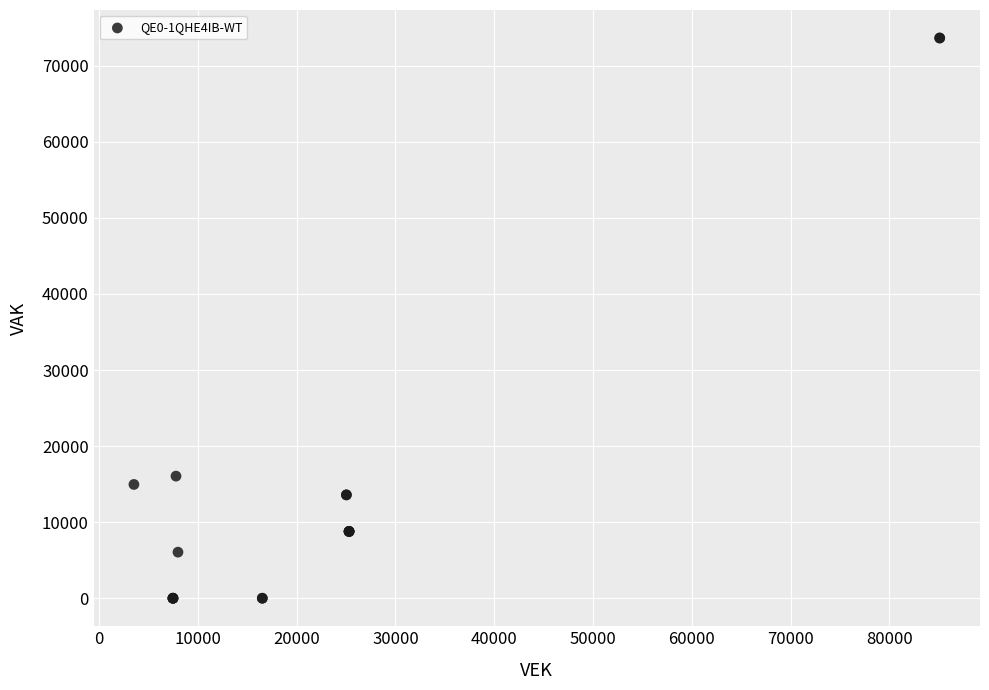

What Y value in the scatter plot is closest to 36824?

16053